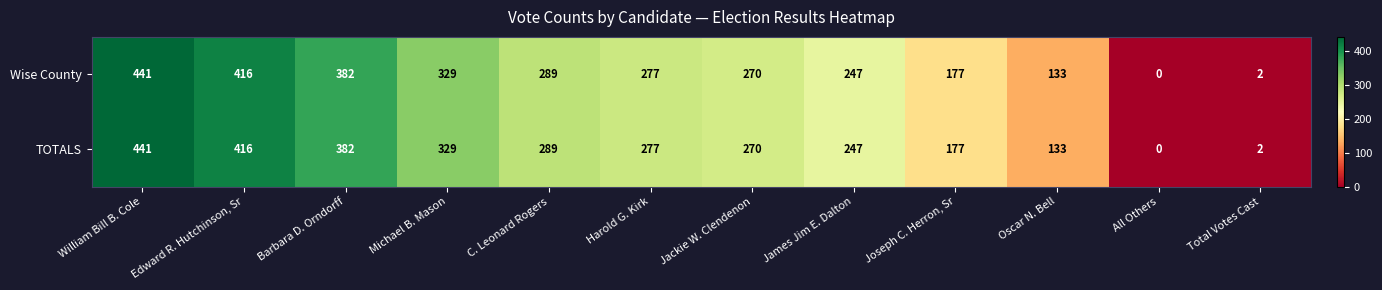

At which category is the sum across all series the highest?

William Bill B. Cole